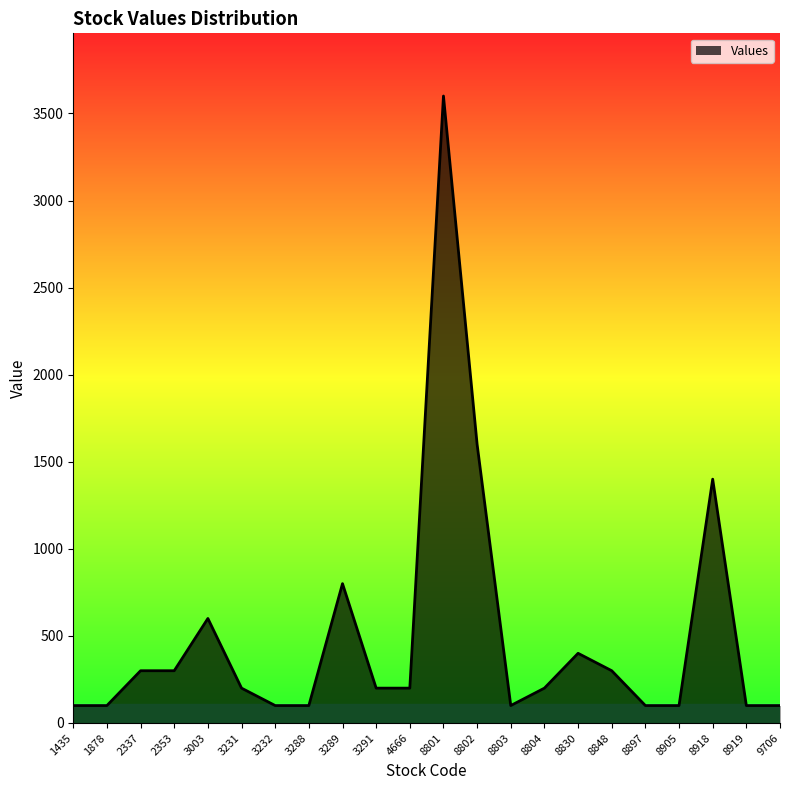

True or false: there are more than 2 points higher than both neighbors.

True